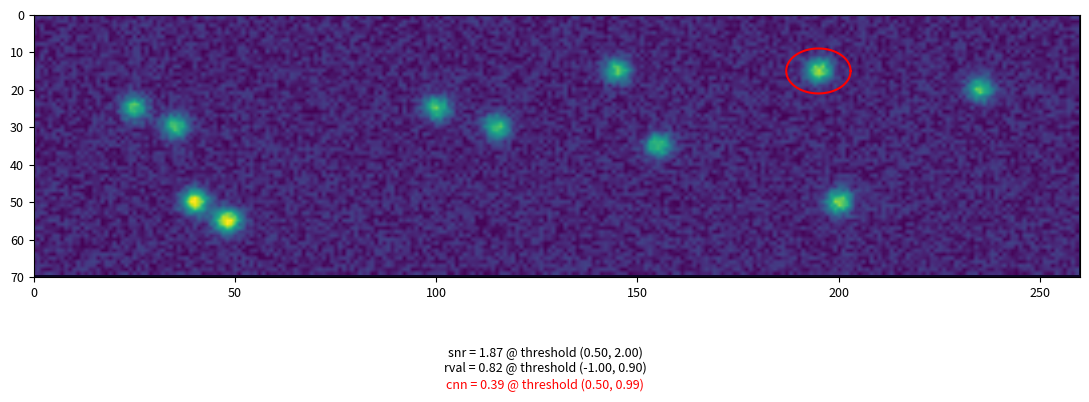

Is it true that 18 equals -6.4 at OT 3.0?

False